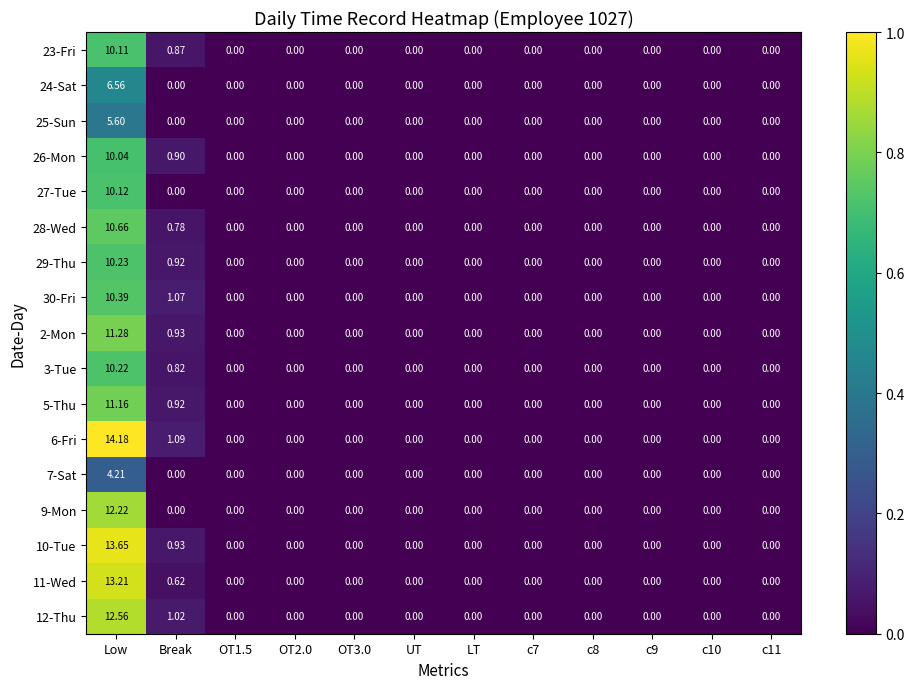

At which category does the chart reach its peak across all series?

Low